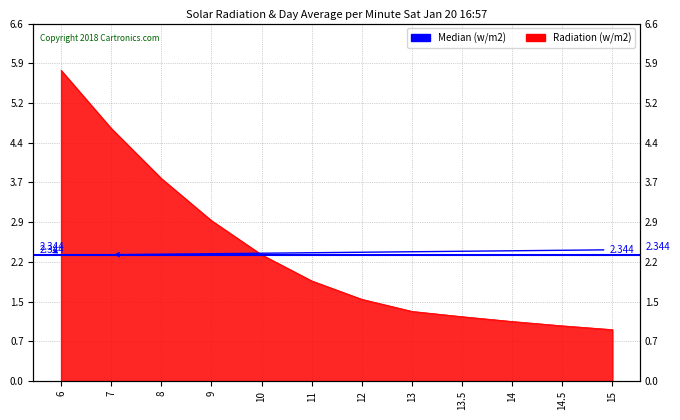

The chart shows a value of 3.0 at 9. True or false?

True